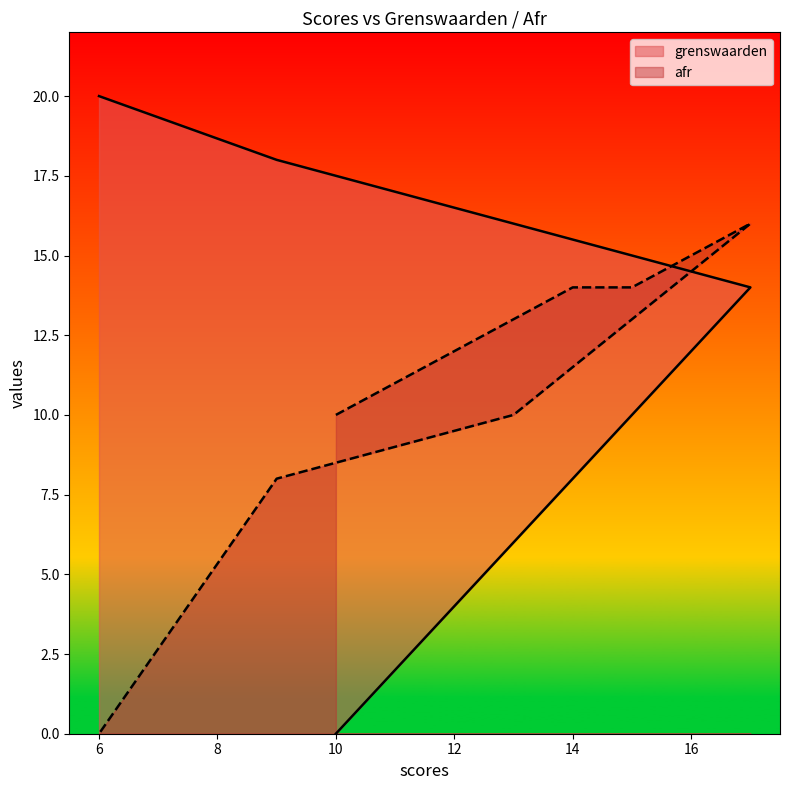

How many data points in grenswaarden are above 14?

3